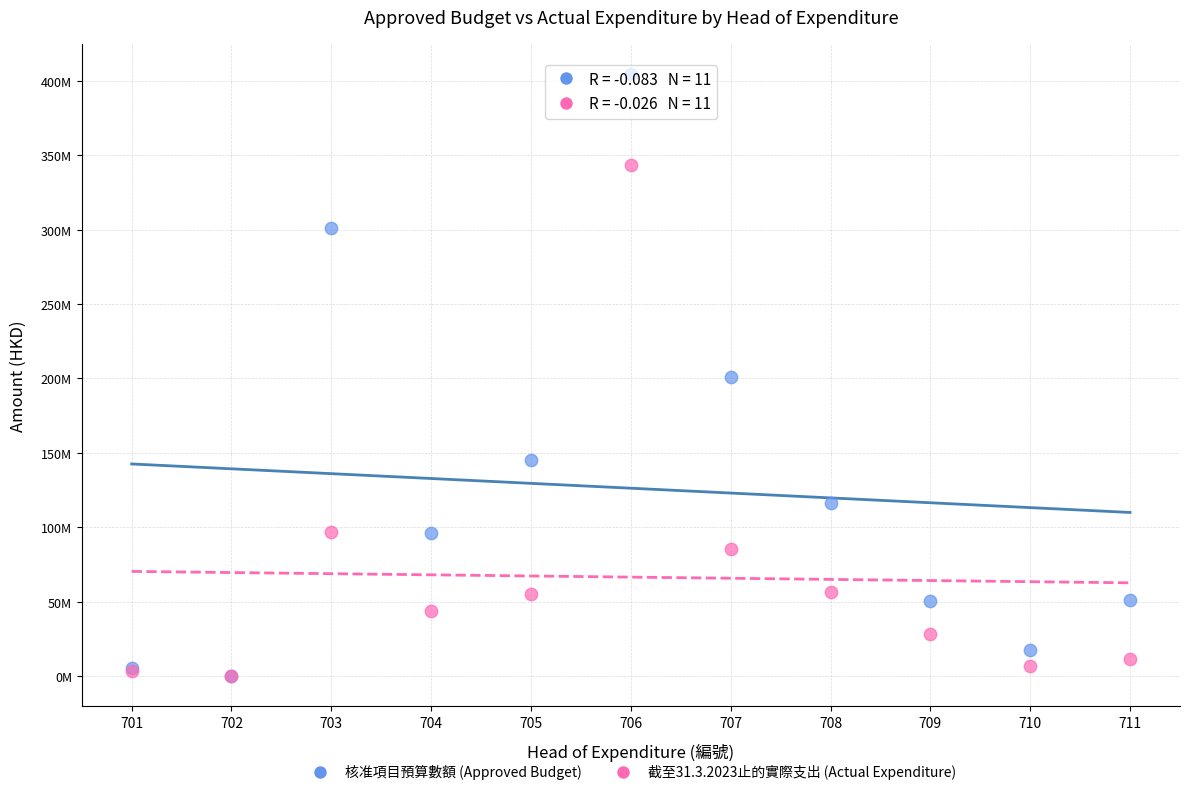

Which series has the largest Y range (max minus min)?

核准項目預算數額 (Approved Budget)